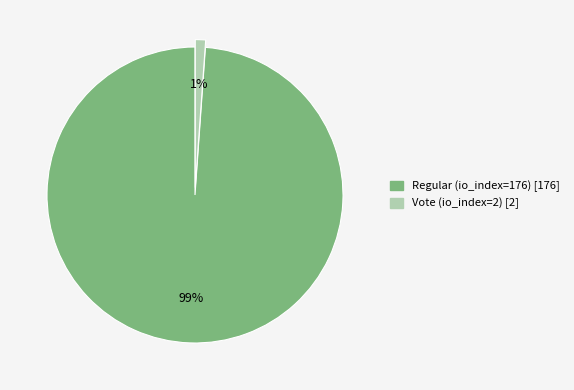

Is it true that Regular (io_index=176) is 84% of the pie?

False